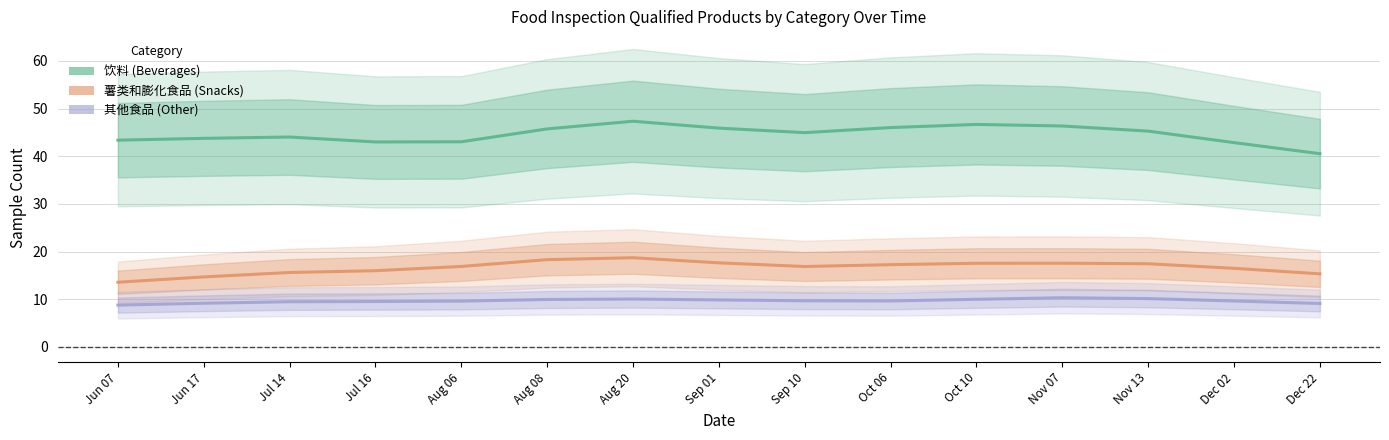

Reading left to right, list all the values displayed in this chart.

饮料: Jun 07=43.4	Jun 17=43.8	Jul 14=44.0	Jul 16=43.0	Aug 06=43.0	Aug 08=45.7	Aug 20=47.4	Sep 01=45.9	Sep 10=45.0	Oct 06=46.0	Oct 10=46.7	Nov 07=46.4	Nov 13=45.3	Dec 02=42.9	Dec 22=40.5
薯类和膨化食品: Jun 07=13.6	Jun 17=14.7	Jul 14=15.6	Jul 16=16.0	Aug 06=16.9	Aug 08=18.3	Aug 20=18.7	Sep 01=17.6	Sep 10=16.9	Oct 06=17.3	Oct 10=17.6	Nov 07=17.6	Nov 13=17.5	Dec 02=16.5	Dec 22=15.3
其他食品: Jun 07=8.8	Jun 17=9.2	Jul 14=9.5	Jul 16=9.5	Aug 06=9.6	Aug 08=10.0	Aug 20=10.1	Sep 01=9.9	Sep 10=9.7	Oct 06=9.6	Oct 10=10.0	Nov 07=10.3	Nov 13=10.2	Dec 02=9.6	Dec 22=9.1